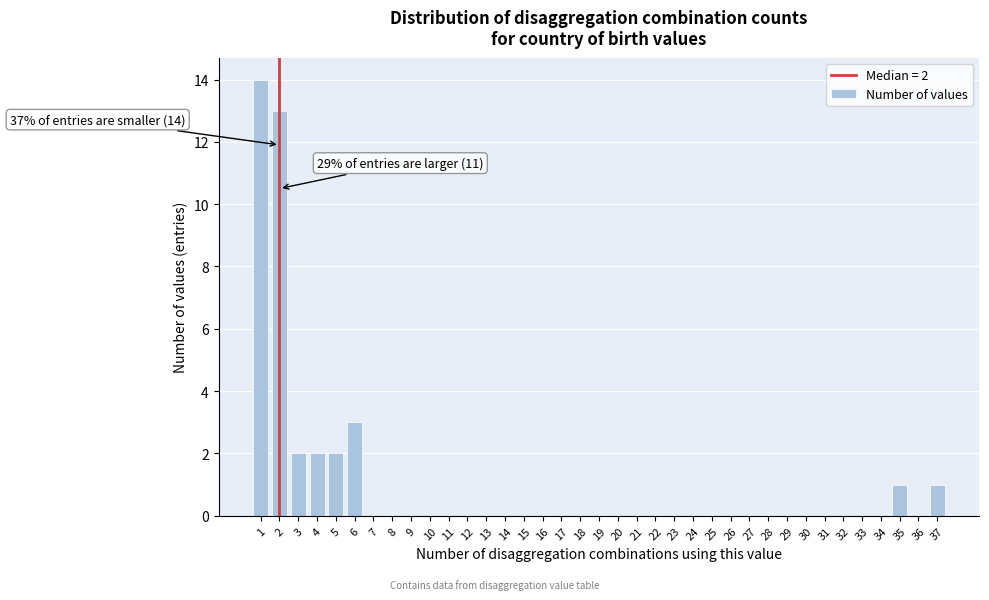

Over which range of the x-axis is the bar tallest?

0.5 to 1.5